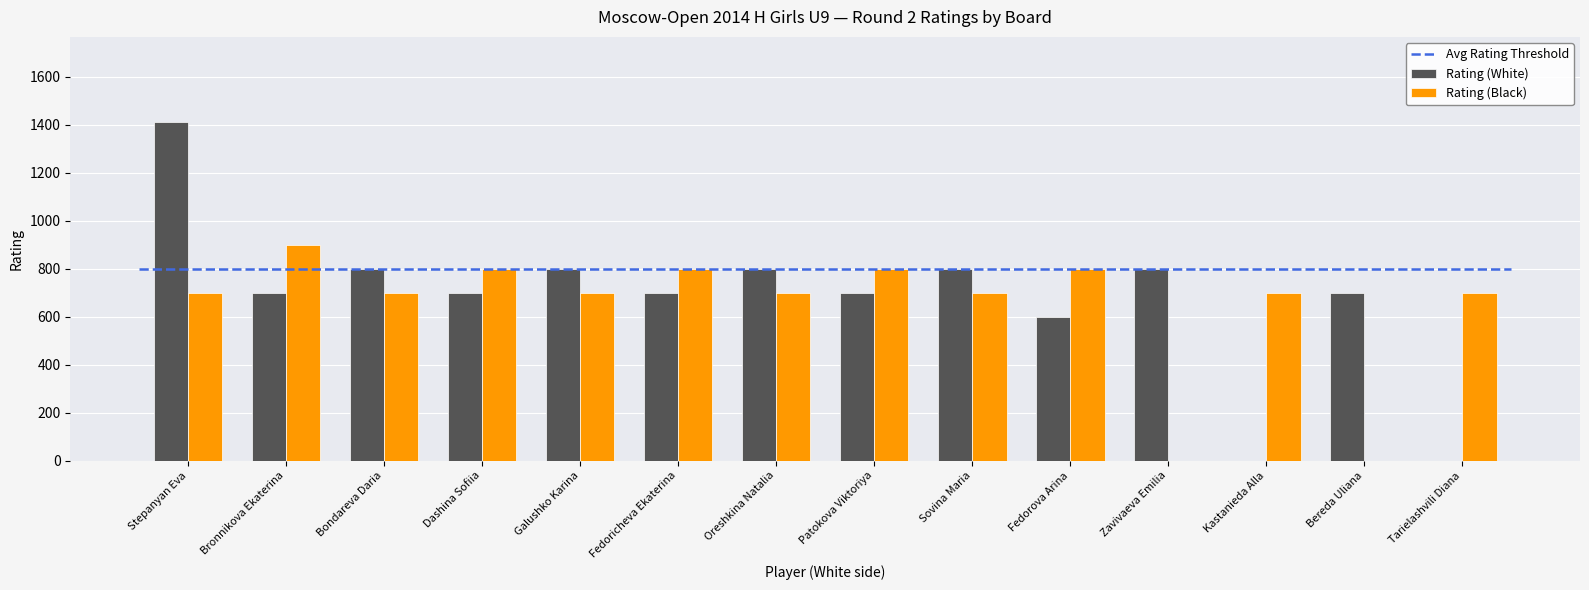

What is the label of the 12th bar from the left?

Kastanieda Alla